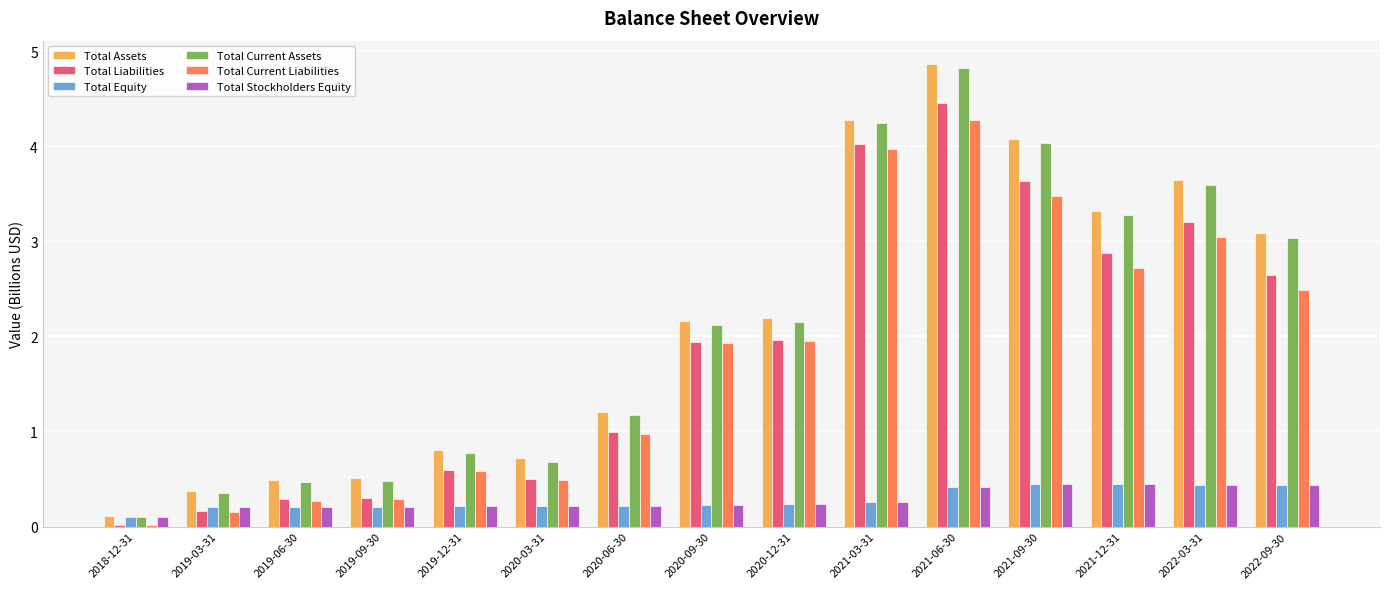

Which category has the highest value across all series?

2021-06-30